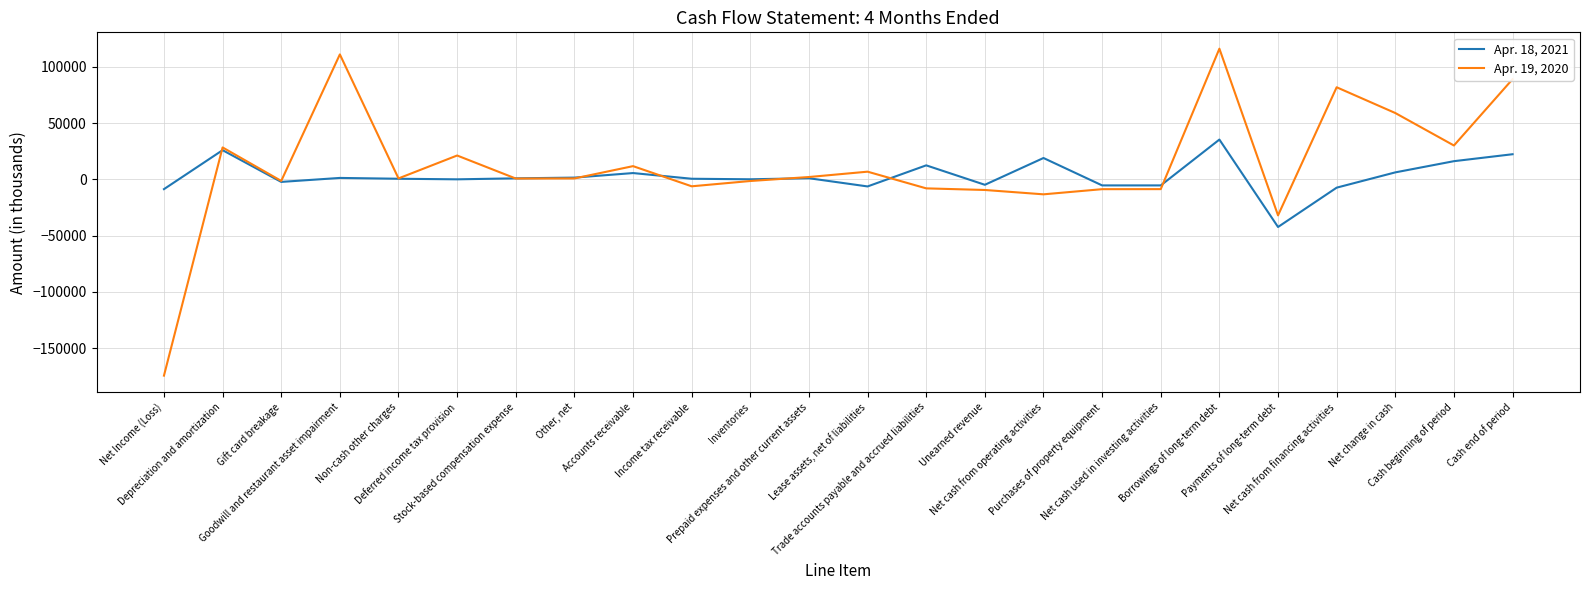

At which category is the sum across all series the highest?

Borrowings of long-term debt